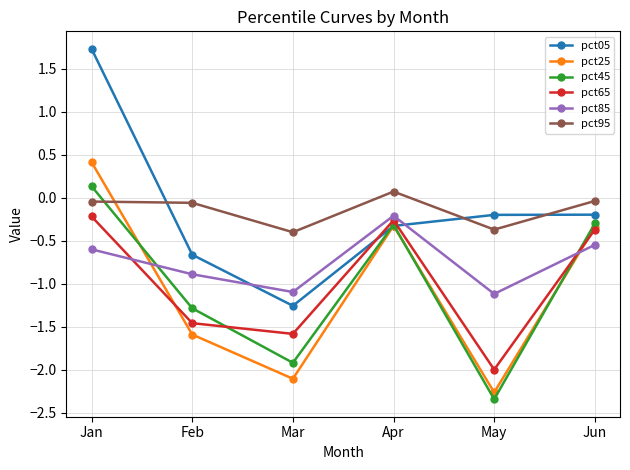

What is the highest value of the pct85 series?

-0.2